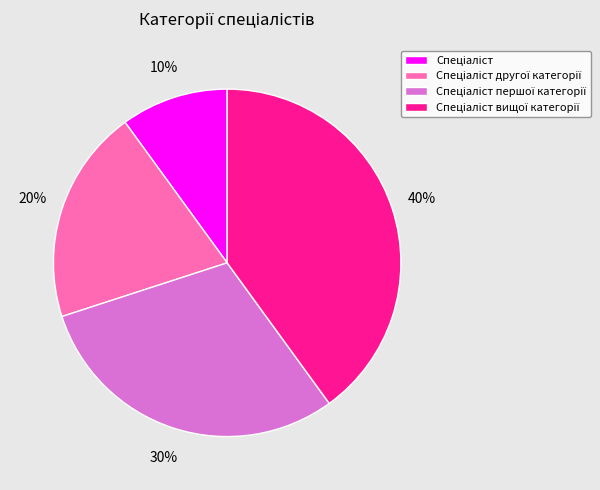

To the nearest percent, what is the difference between the largest and smallest slice percentages?

30%